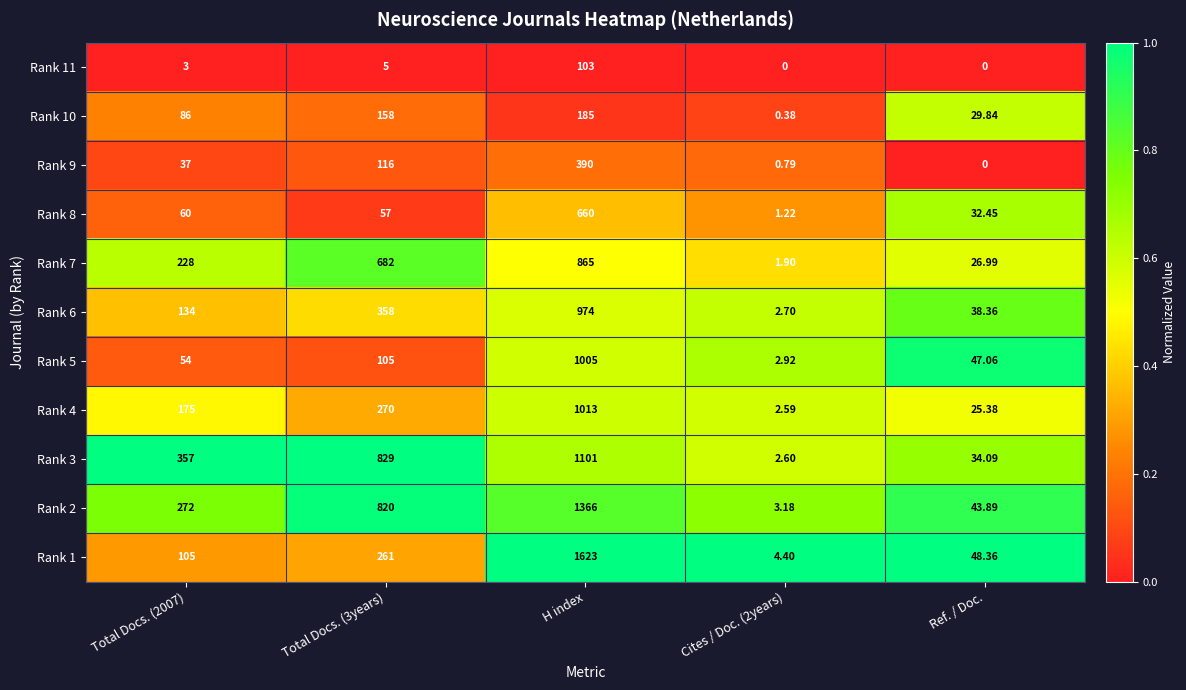

Is the value of Rank 2 at H index greater than the value of Rank 4 at Cites / Doc. (2years)?

Yes